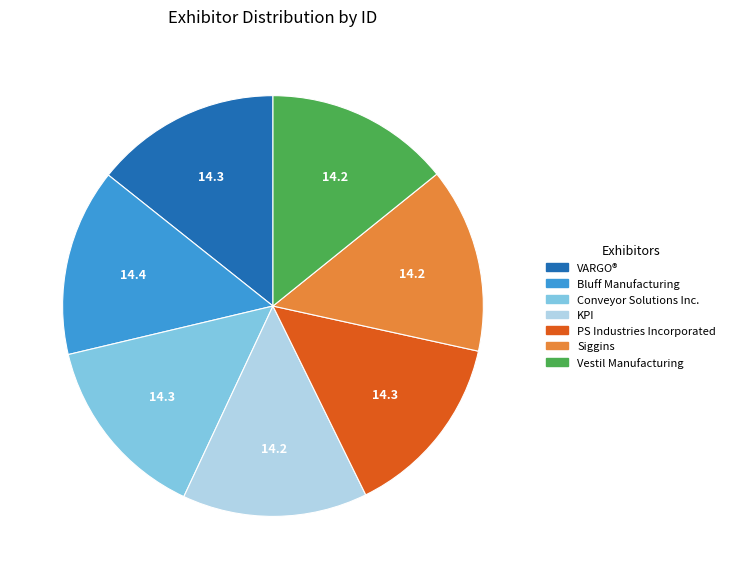

Is PS Industries Incorporated the majority of the pie?

No